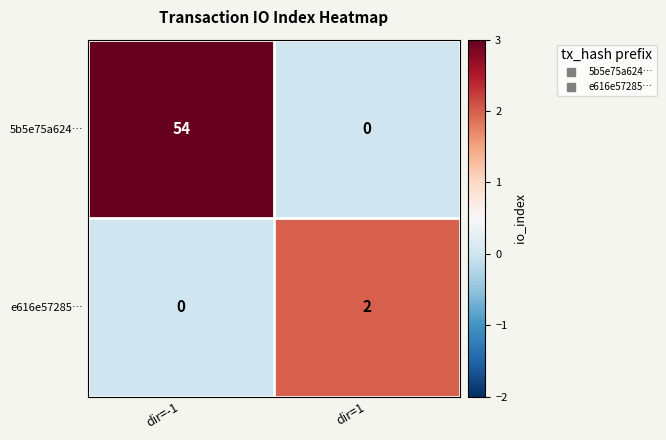

Reading left to right, transcribe all the data shown in this chart.

5b5e75a624…: dir=-1=54	dir=1=0
e616e57285…: dir=-1=0	dir=1=2